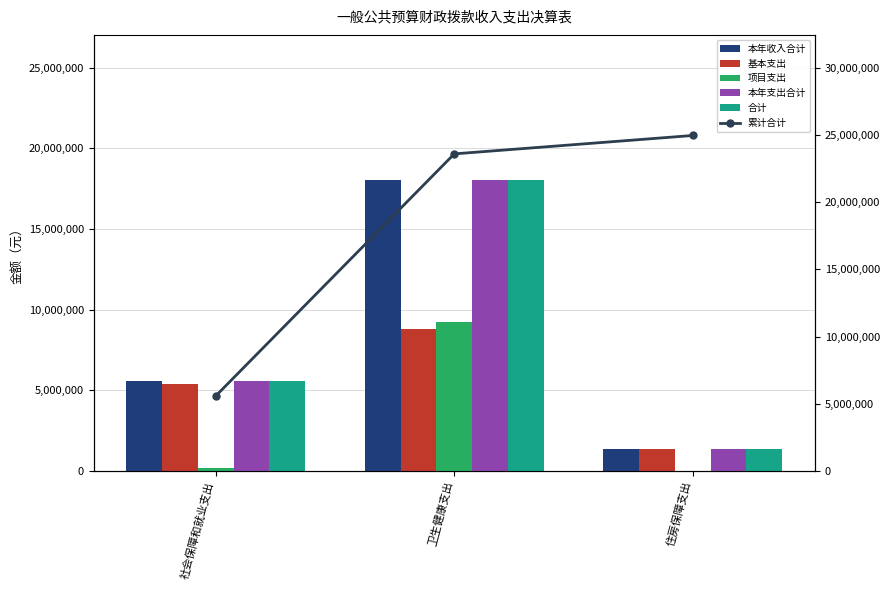

Is the value of 项目支出 at 卫生健康支出 greater than the value of 本年收入合计 at 社会保障和就业支出?

Yes